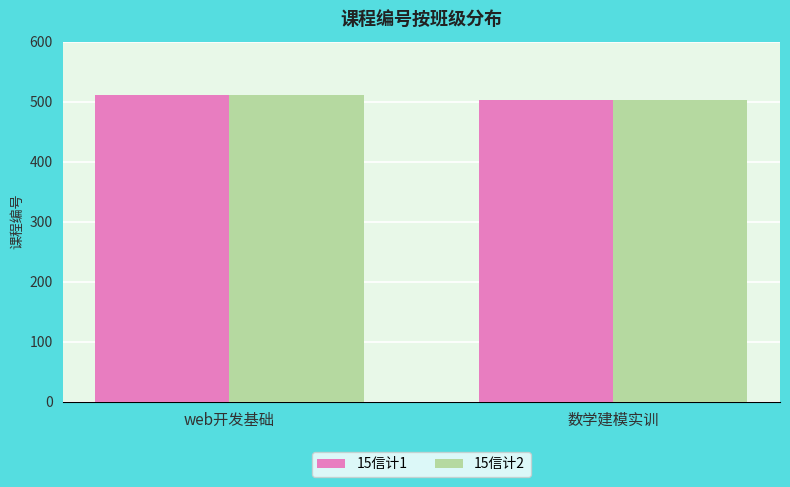

What are all the series names shown in the legend?

15信计1, 15信计2